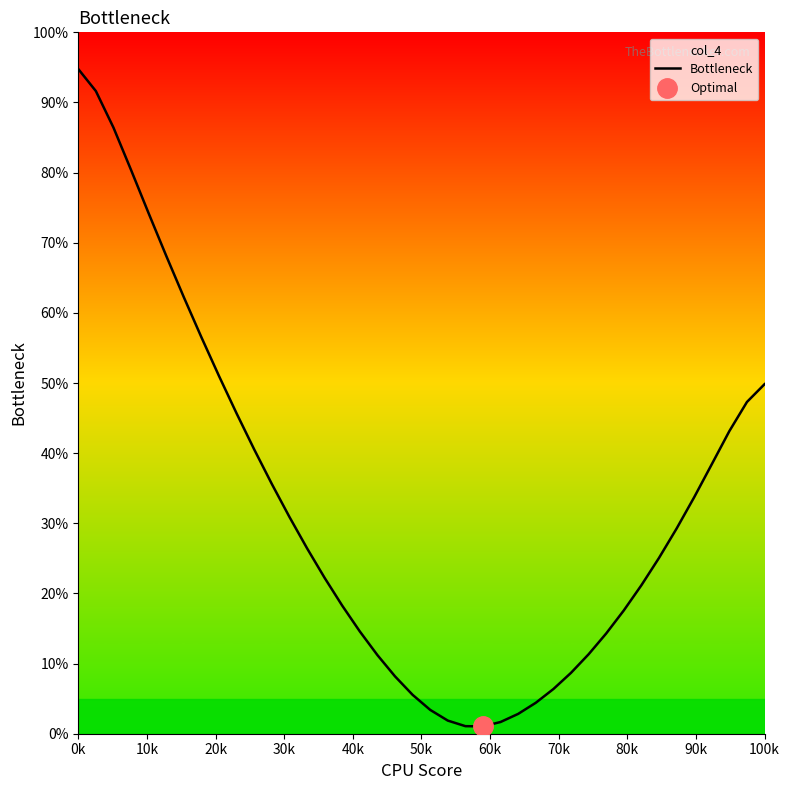

How many values exceed 26?

20